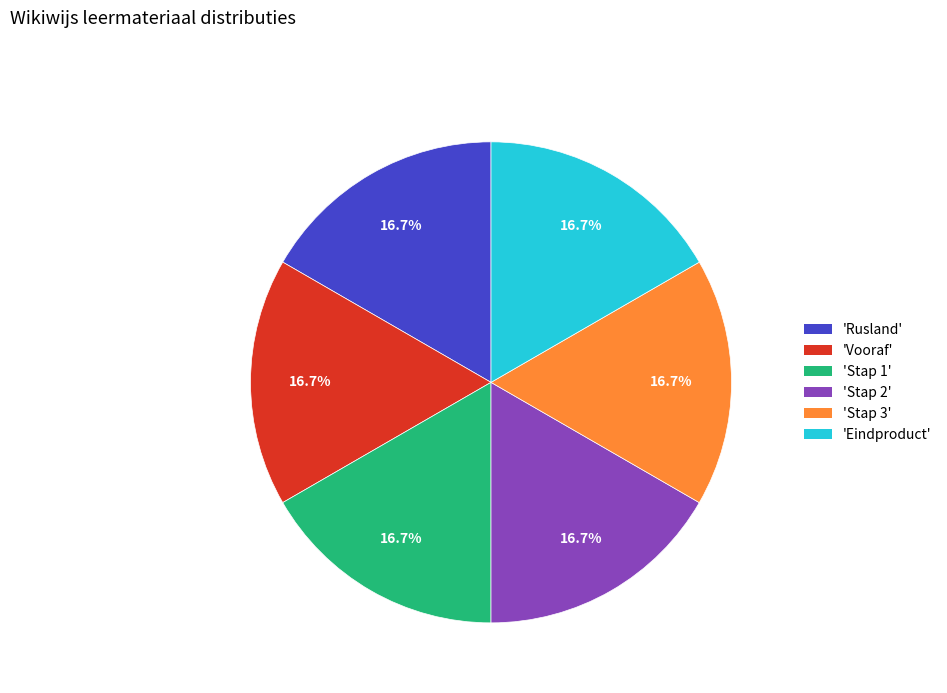

How many slices are in this pie chart?

6